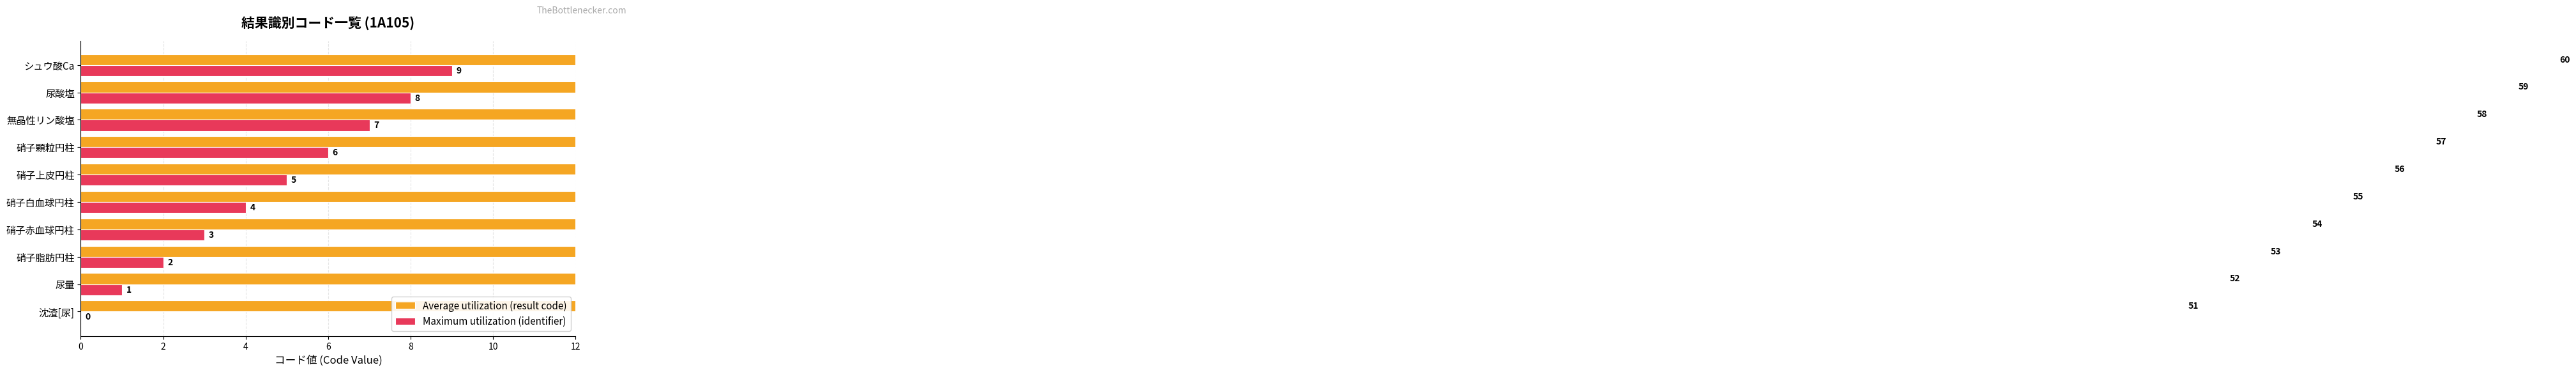

How many values in the Average utilization (result code) series exceed 56?

4